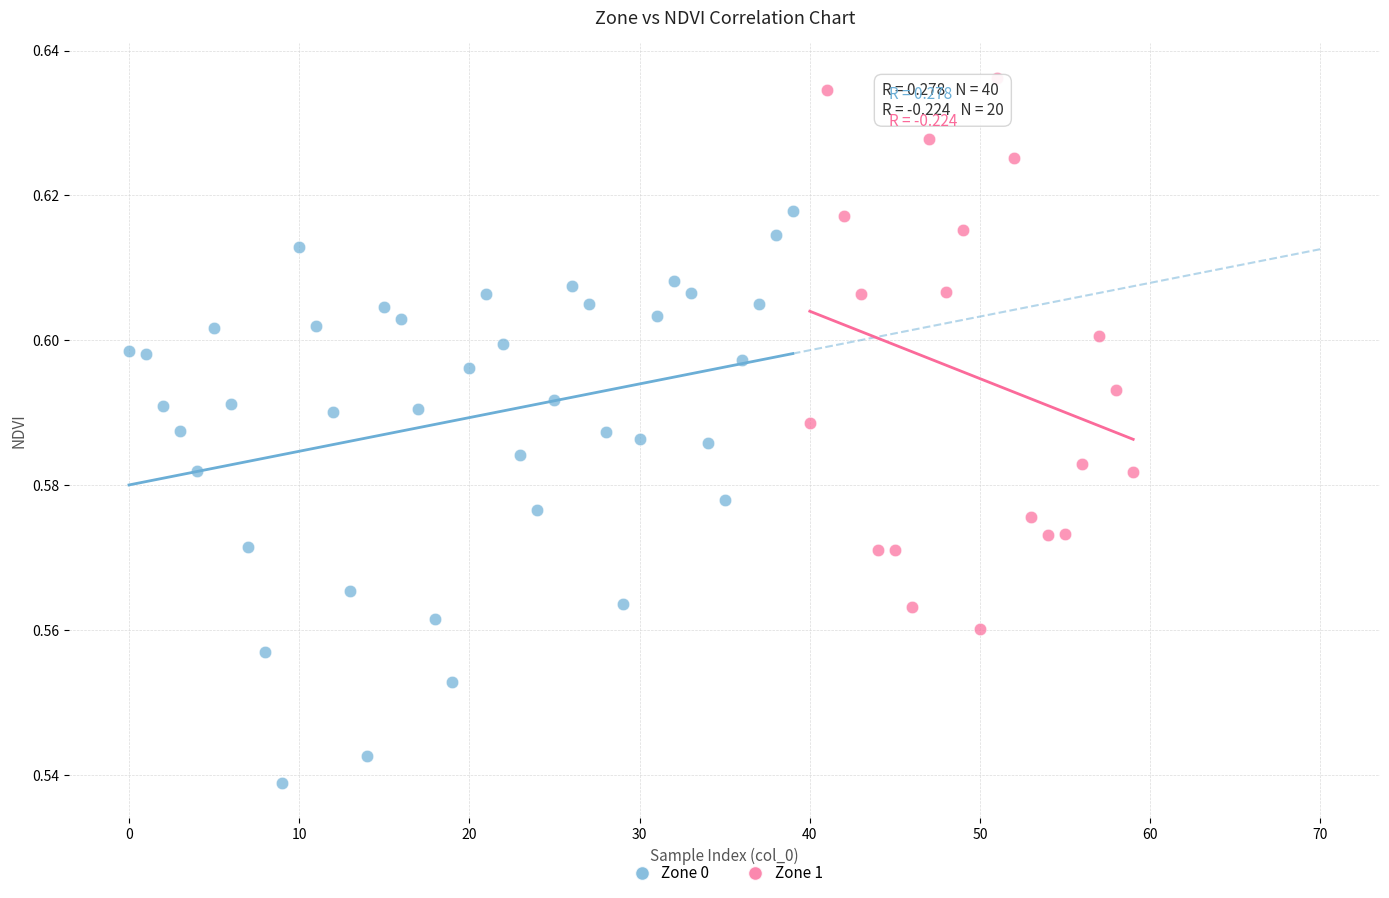

Which series contains the lowest Y value?

Zone 0